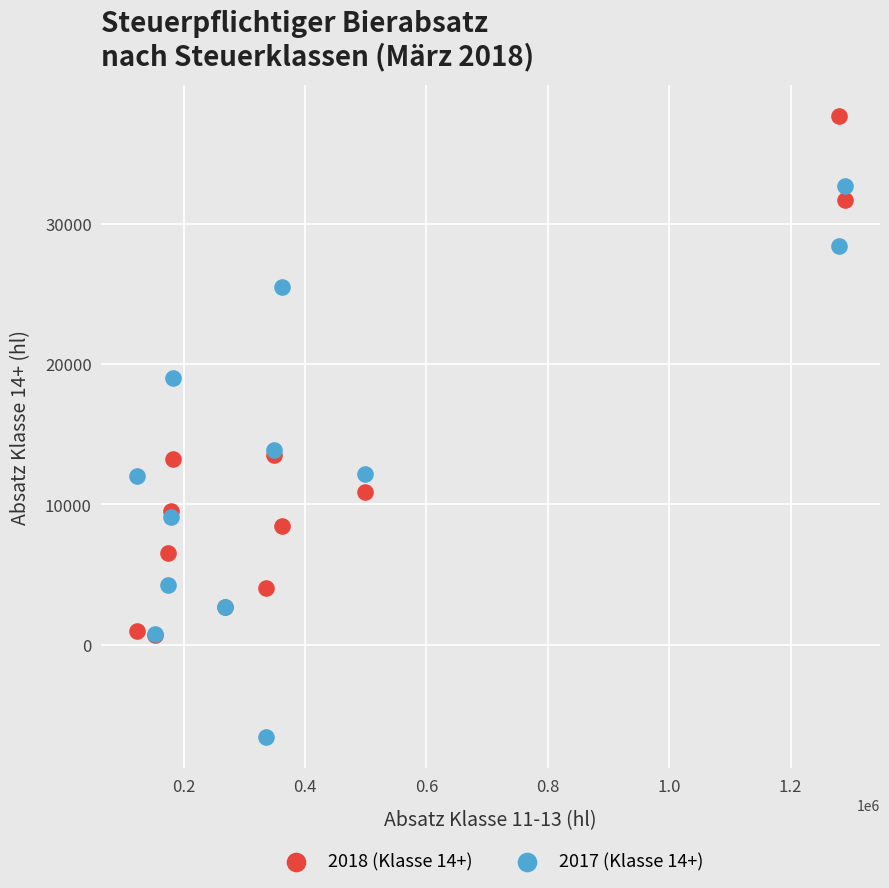

What are all the series names shown in the legend?

2018 (Klasse 14+), 2017 (Klasse 14+)